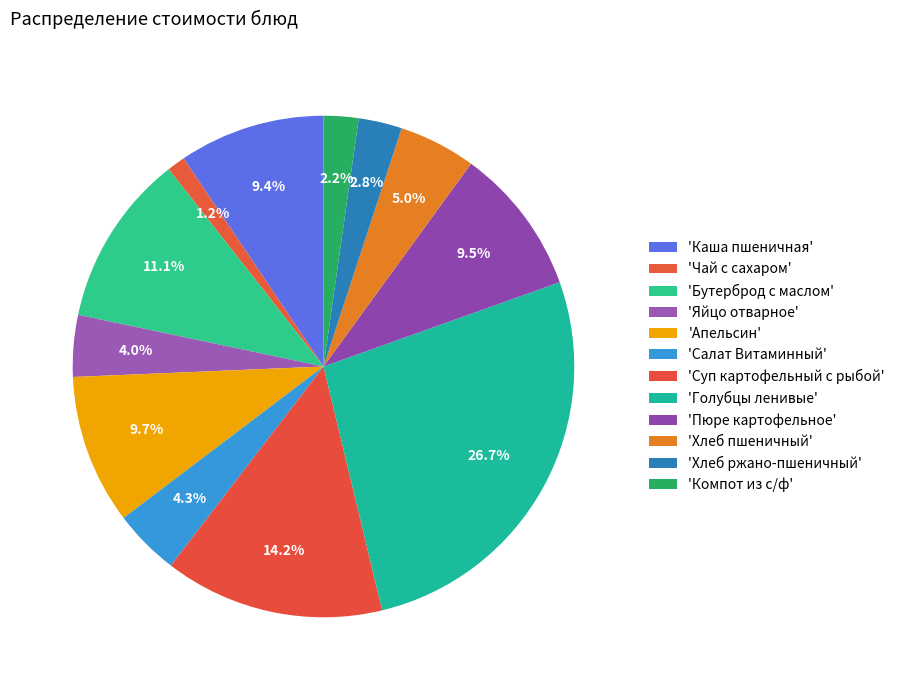

How many segments does this pie chart have?

12